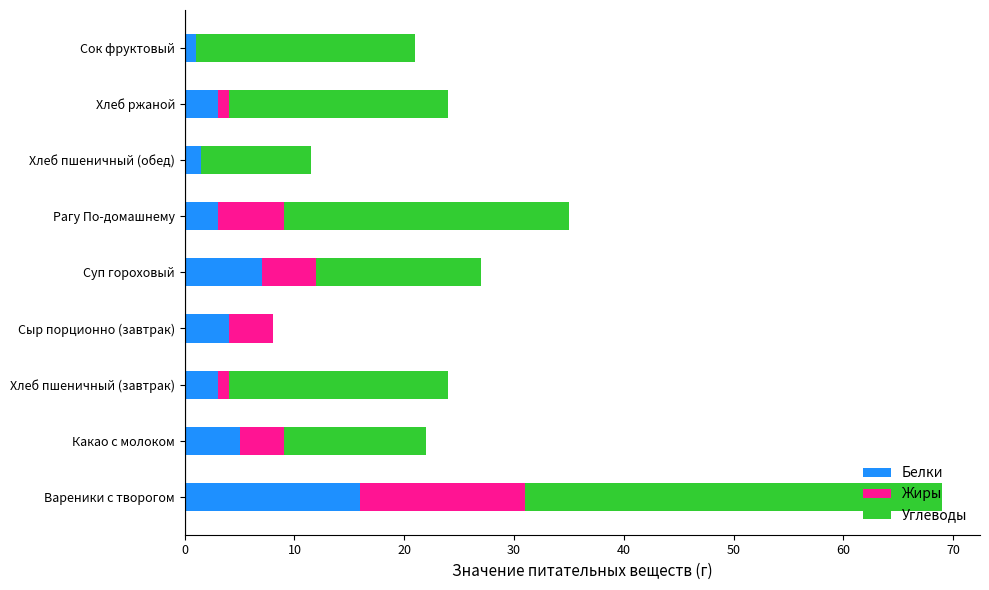

What is the total value across all series at Вареники с творогом?

69.0